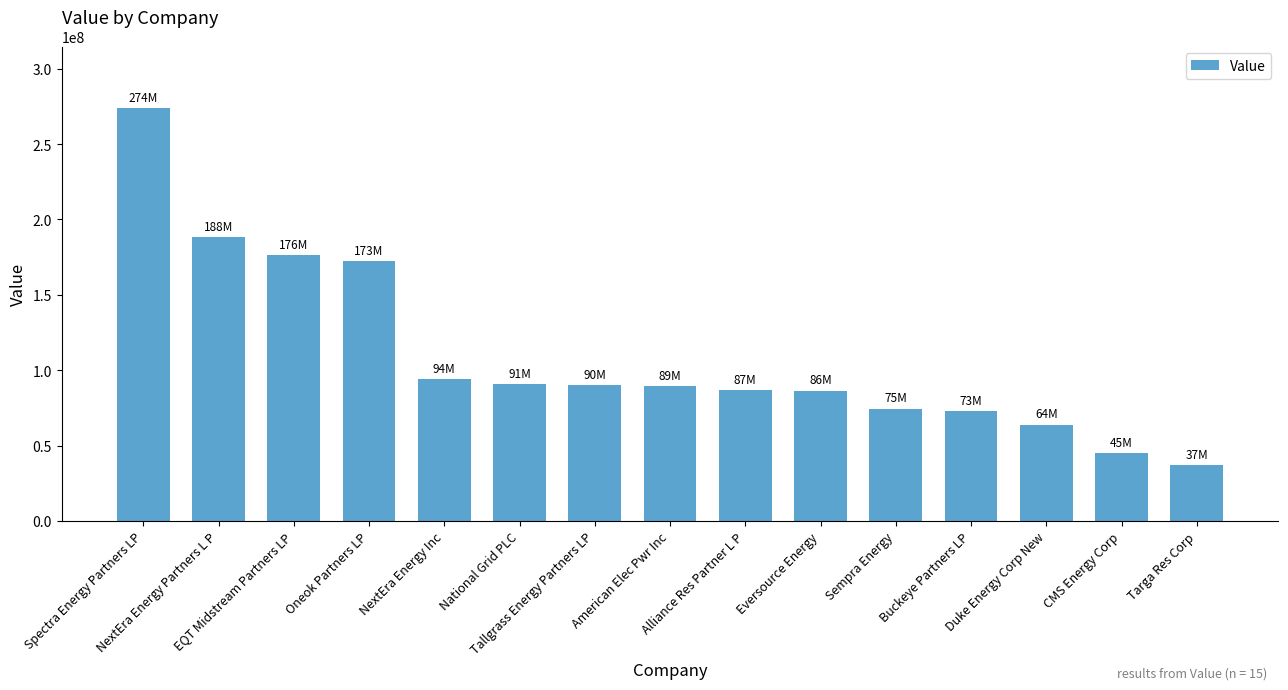

What is the difference between the maximum and minimum values?

236750000